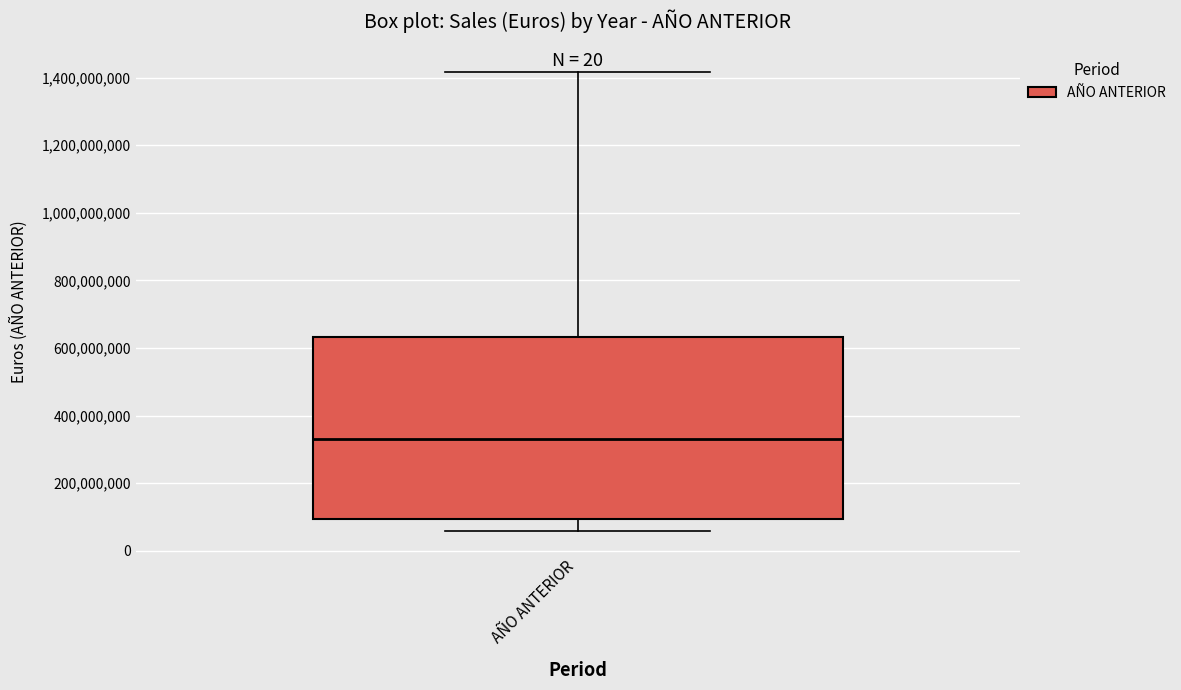

Transcribe this box plot: give where the median line is, the range the box spans, and where the two whiskers end, as read against the y-axis. The values are not printed on the chart, so give them approximately, as read against the axis.

median 340000000, box 100000000 to 640000000, whiskers 60000000 to 1420000000